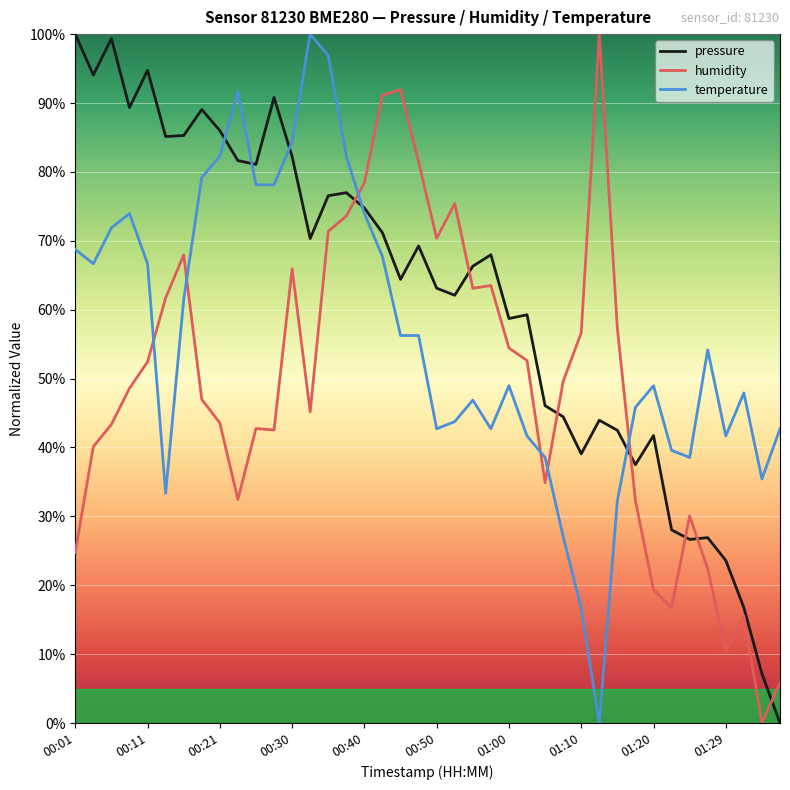

How many times do temperature and humidity cross each other?

6